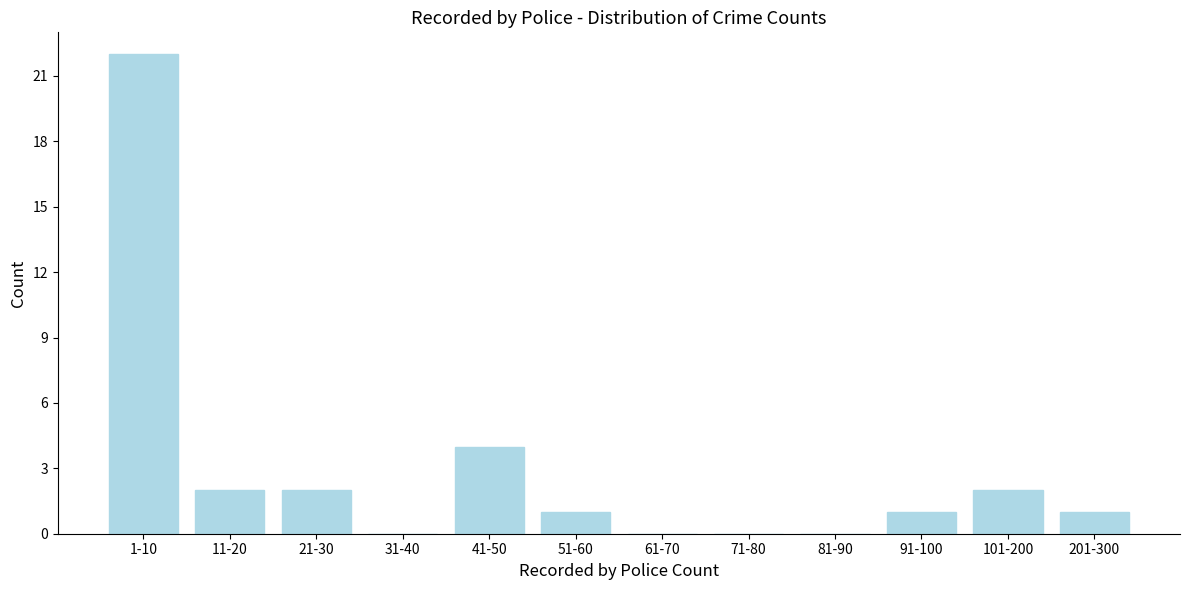

Reading left to right, what are all the values shown in this chart?

1-10=22	11-20=2	21-30=2	31-40=0	41-50=4	51-60=1	61-70=0	71-80=0	81-90=0	91-100=1	101-200=2	201-300=1